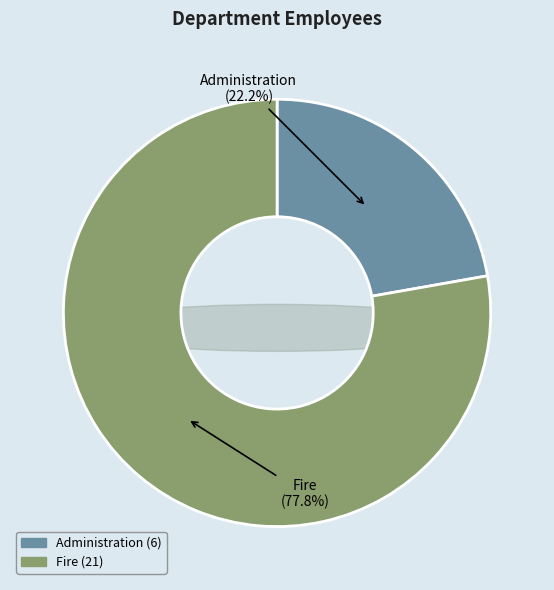

Which category accounts for the majority?

Fire